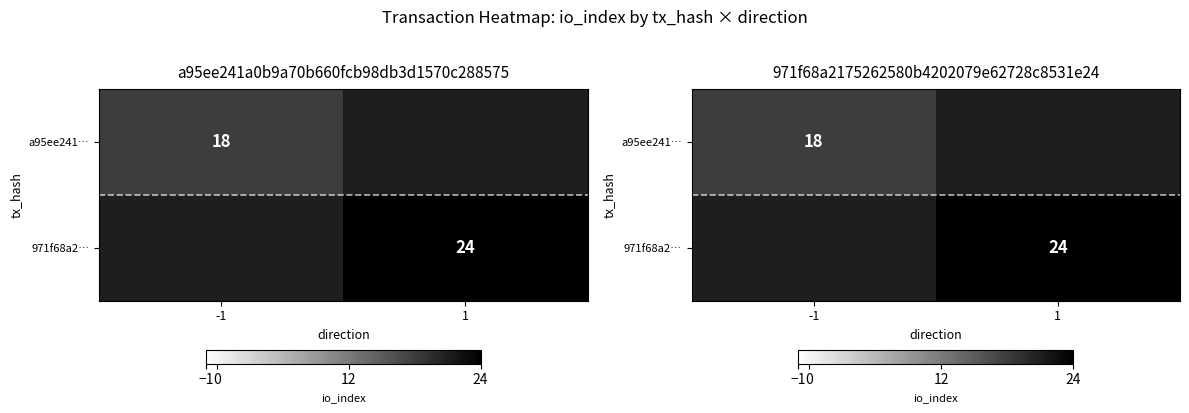

Count the 971f68a2… values in the range 21 to 24.

2